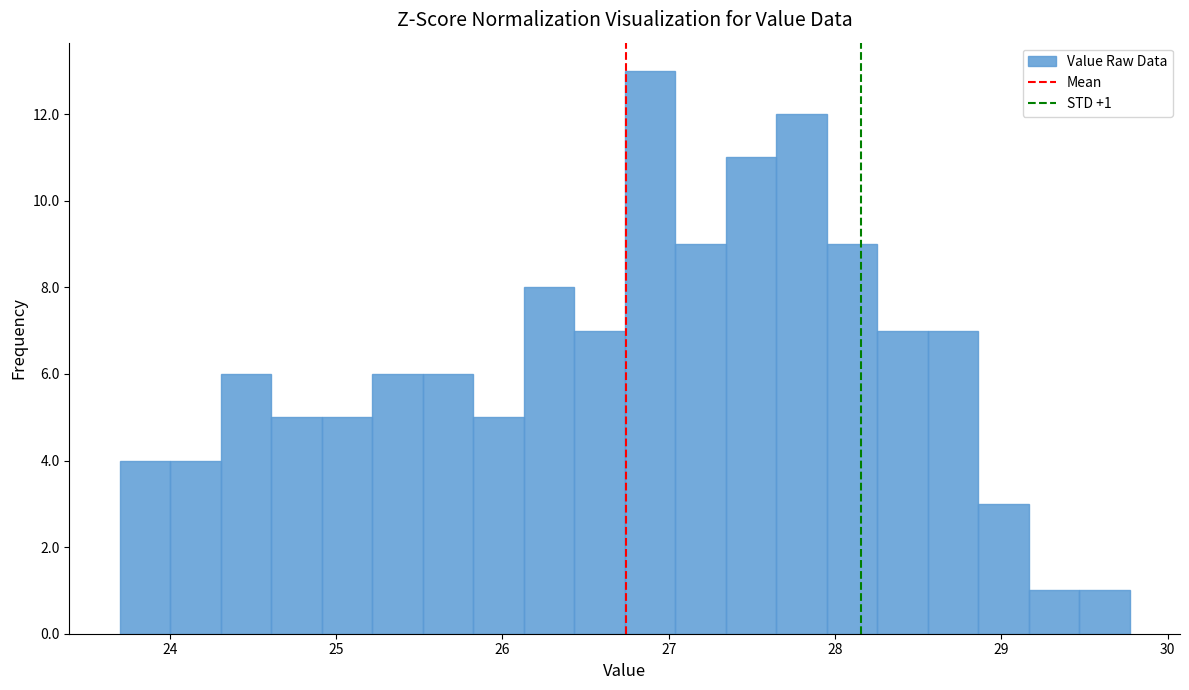

Around what value on the x-axis is the tallest bar? Give the approximate position of its centre, as read against the axis.

26.9